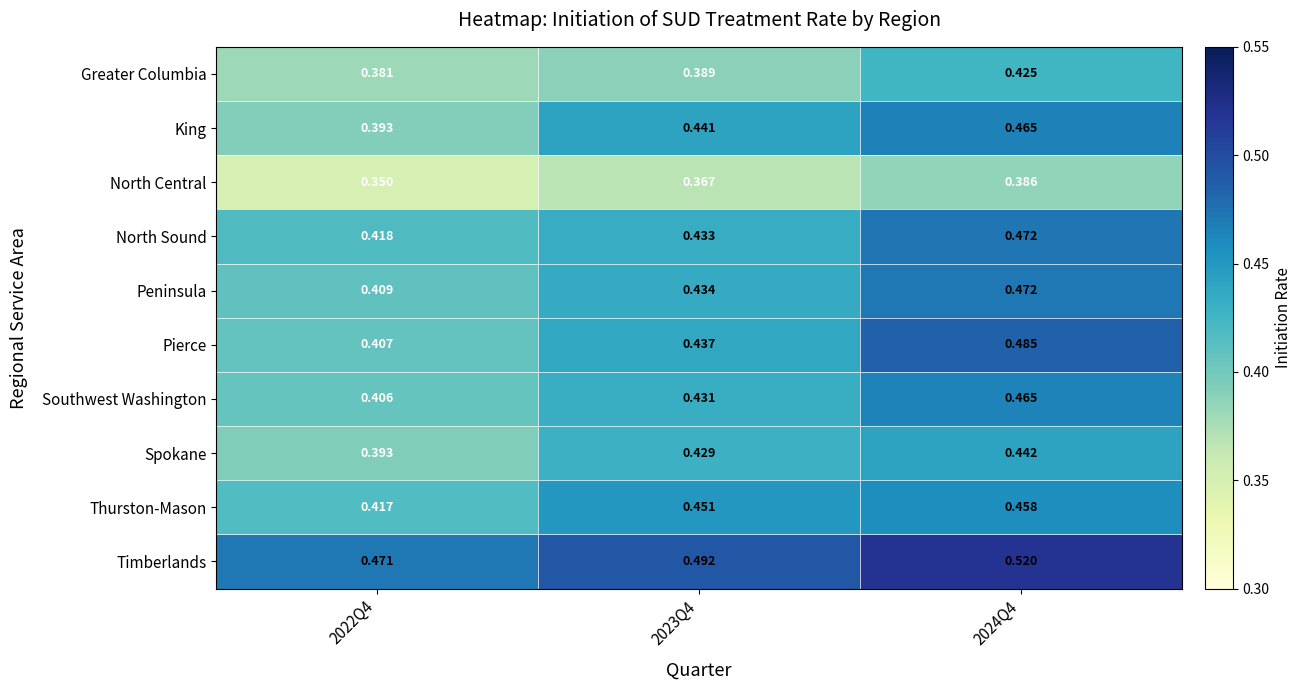

Rank the series at 2023Q4 from lowest to highest value.

North Central, Greater Columbia, Spokane, Southwest Washington, North Sound, Peninsula, Pierce, King, Thurston-Mason, Timberlands